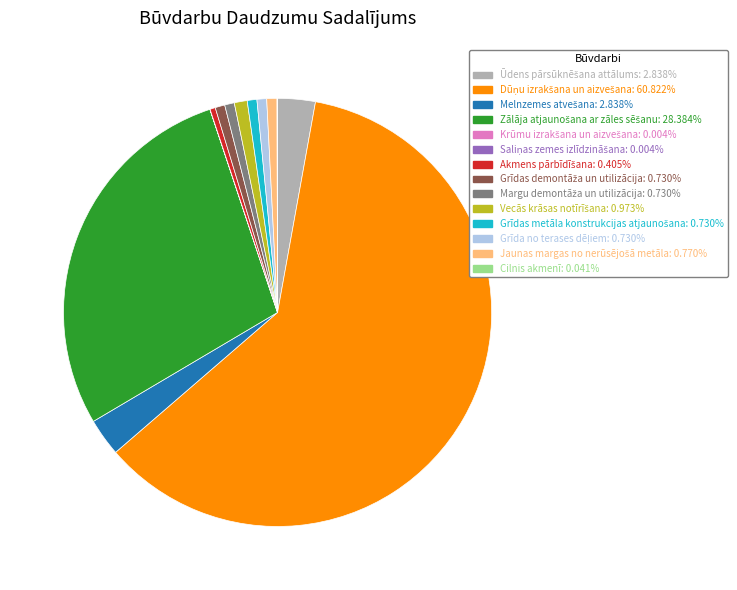

Count the number of slices in the pie.

14